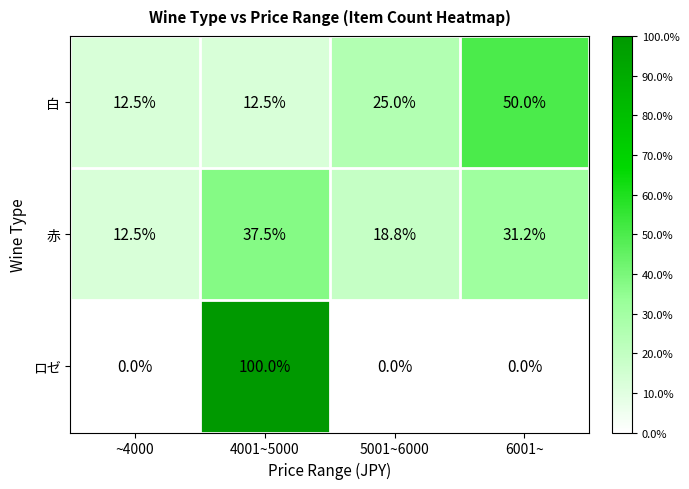

List the series in order of their peak value, highest first.

ロゼ, 白, 赤